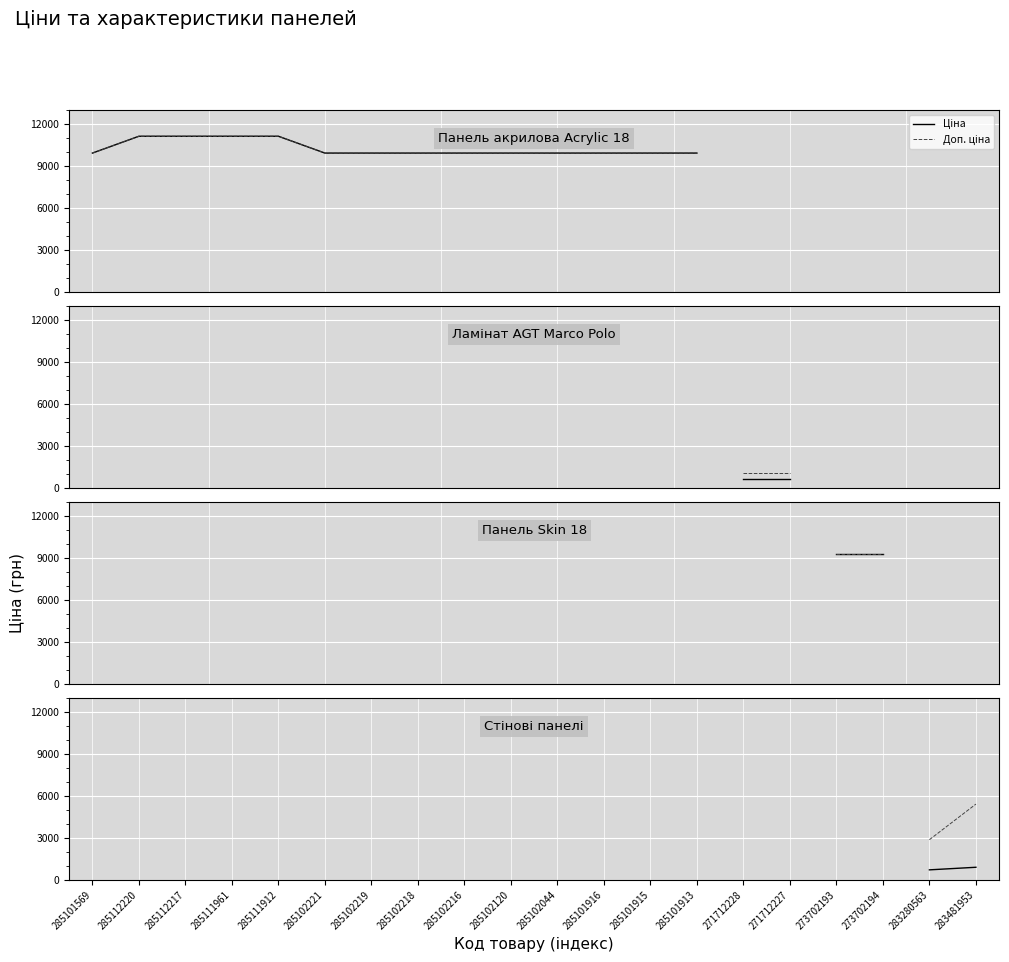

How many lines are shown in the chart?

2